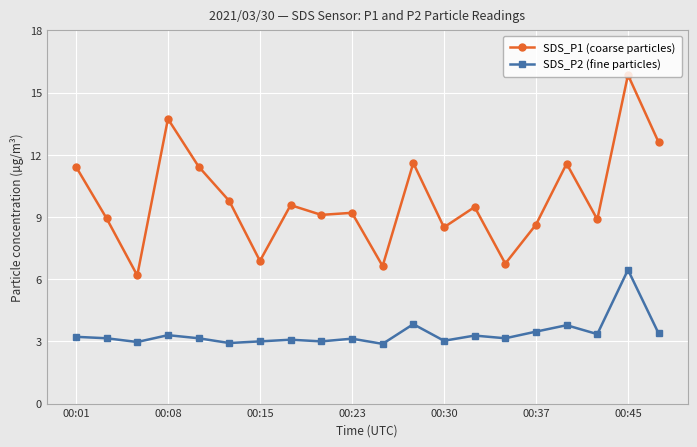

Rank the series by their average value, from lowest to highest.

SDS_P2 (fine particles), SDS_P1 (coarse particles)